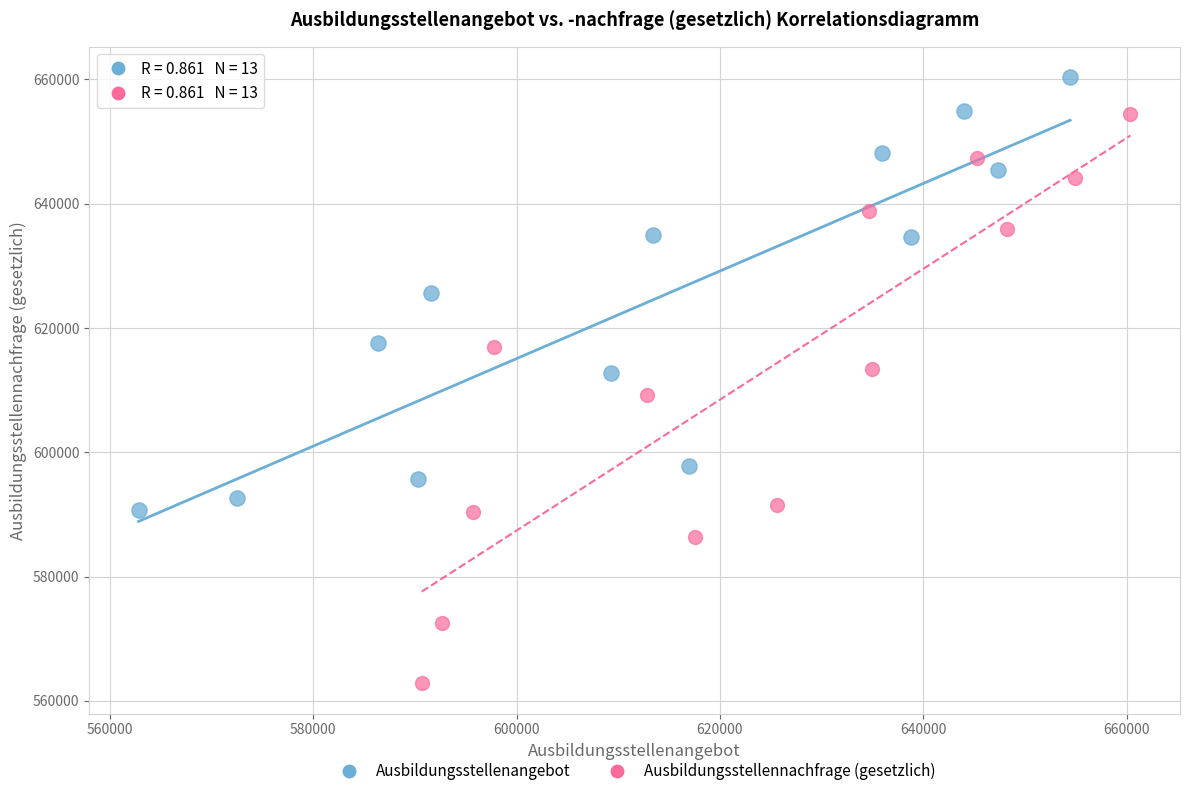

Which series has the widest spread of Y values?

Ausbildungsstellennachfrage (gesetzlich)